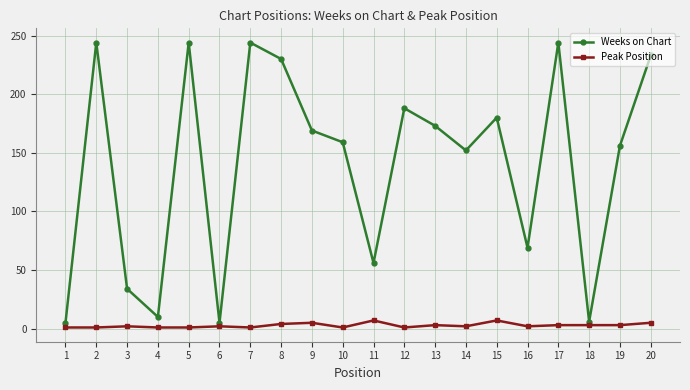

True or false: Weeks on Chart and Peak Position cross at least once.

False